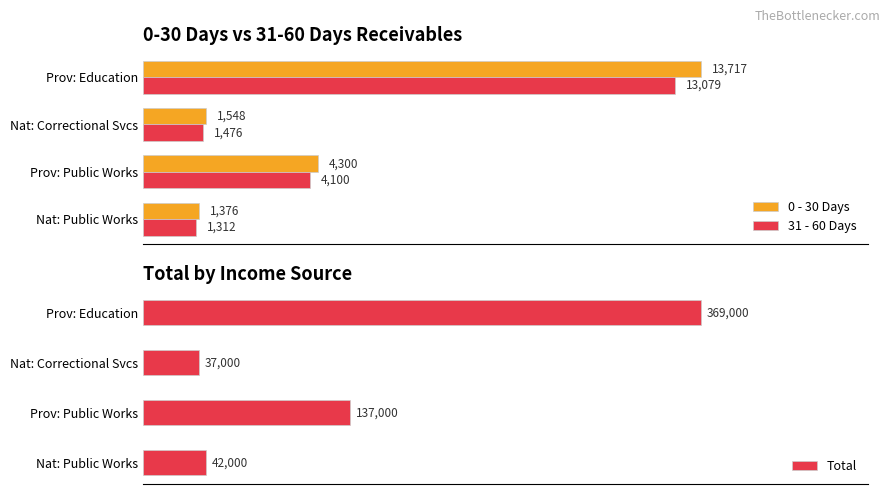

What is the maximum value for 0 - 30 Days?

13717